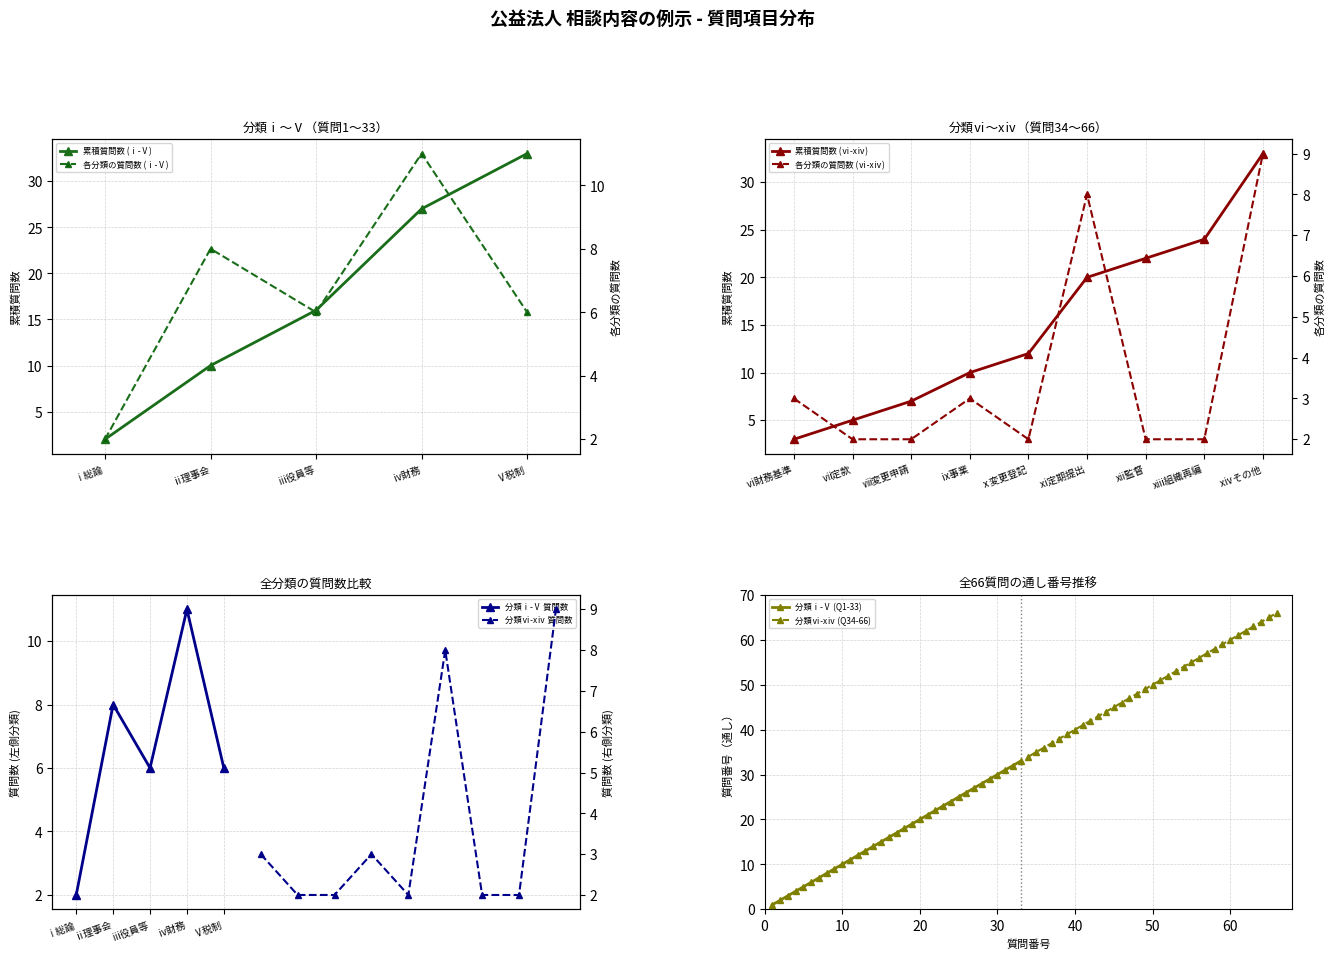

True or false: 分類ⅵ-xⅳ (Questions 34-66) and 分類ⅰ-ⅴ (Questions 1-33) intersect in this chart.

False